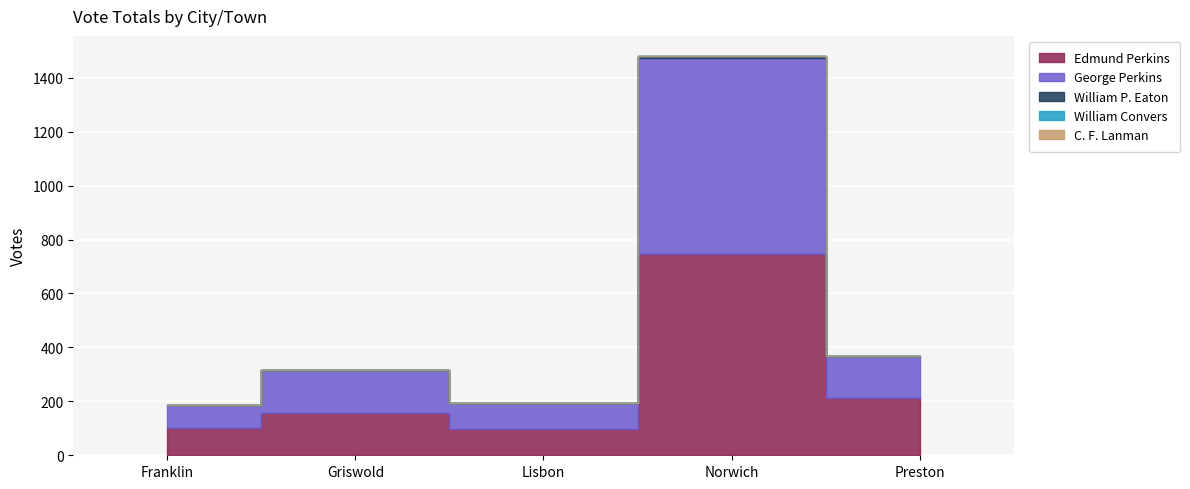

At Preston, list the series in order from largest to smallest.

Edmund Perkins, George Perkins, William P. Eaton, William Convers, C. F. Lanman